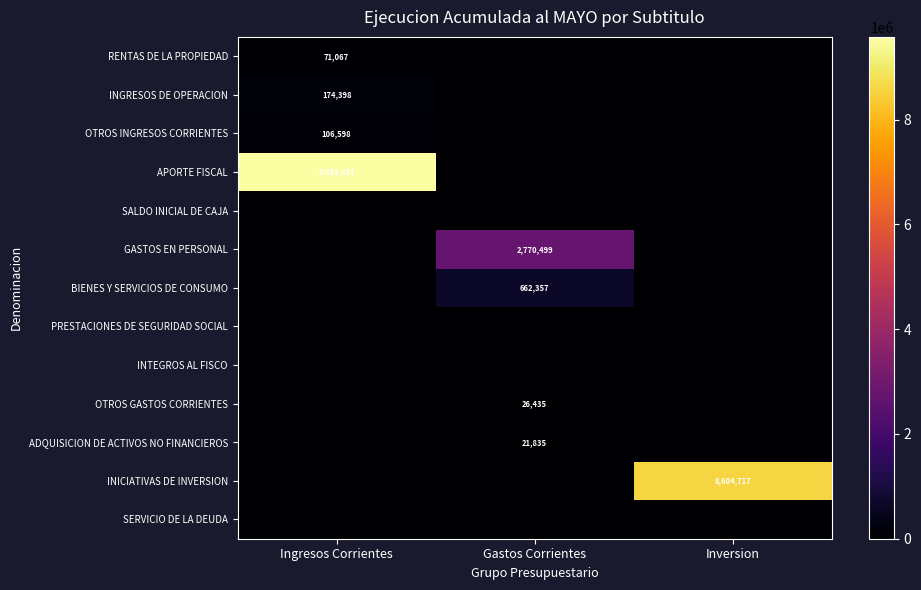

What is the difference between the highest and lowest values at Ingresos Corrientes?

9581651